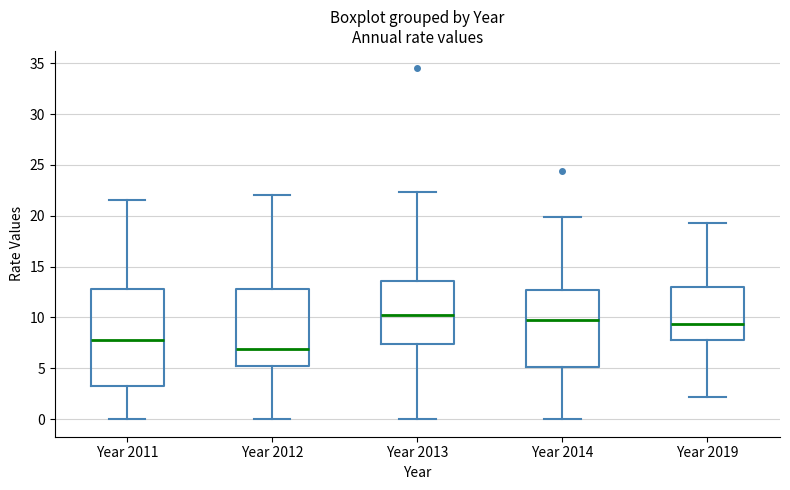

Where does the median line of the box for Year 2012 sit on the y-axis? The values are not printed on the chart, so give them approximately, as read against the axis.

7.0